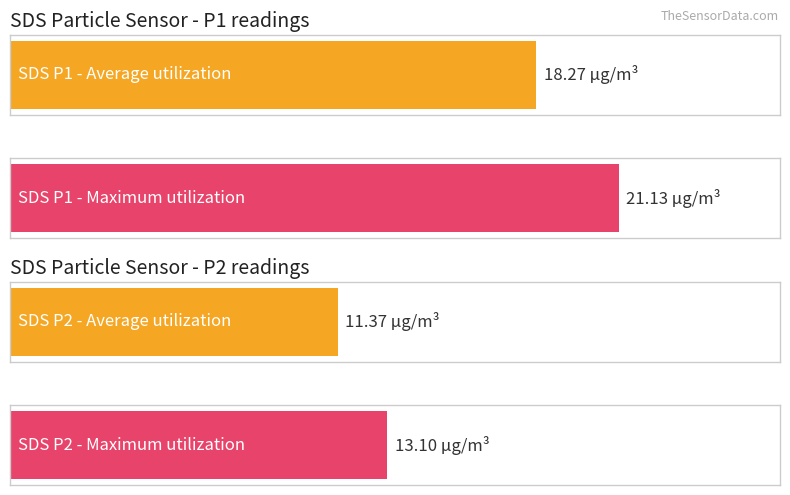

Which series has the widest spread of values?

SDS_P1